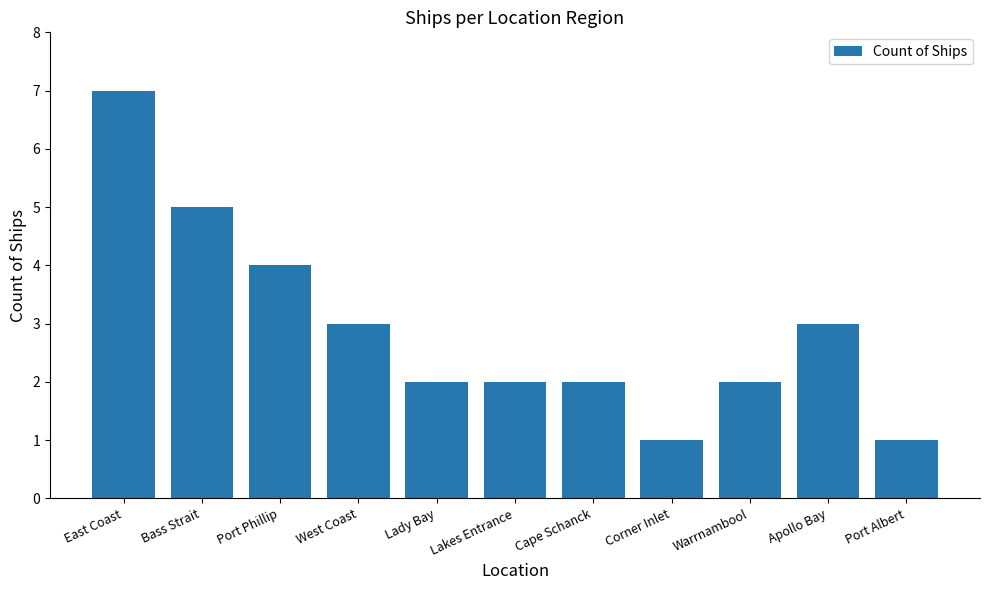

What is the change in value from East Coast to Warrnambool?

-5